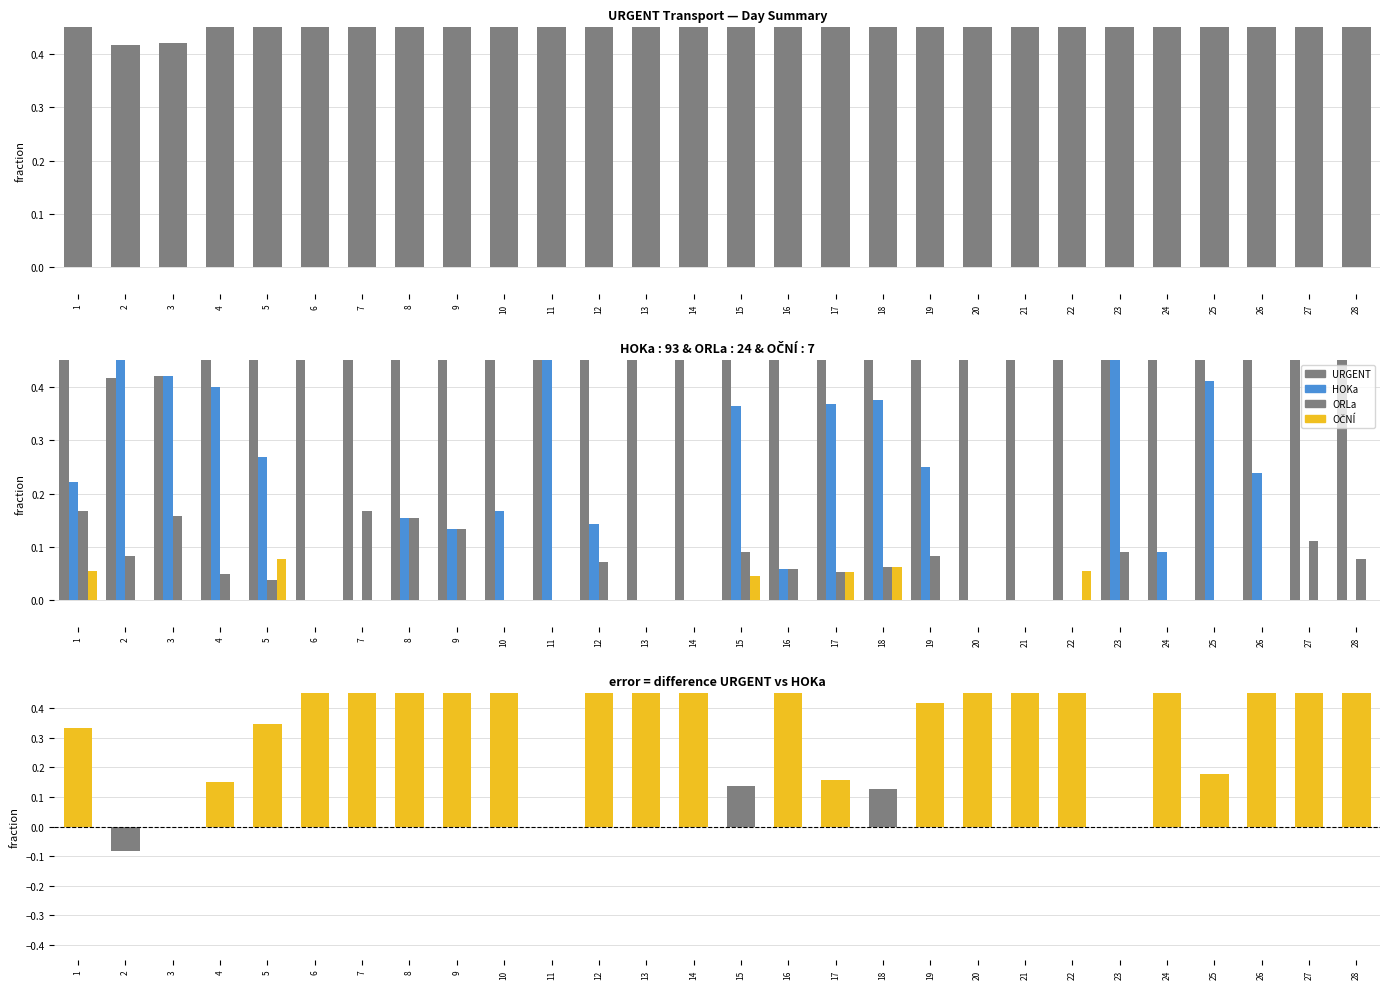

What is the smallest value displayed?

-0.1